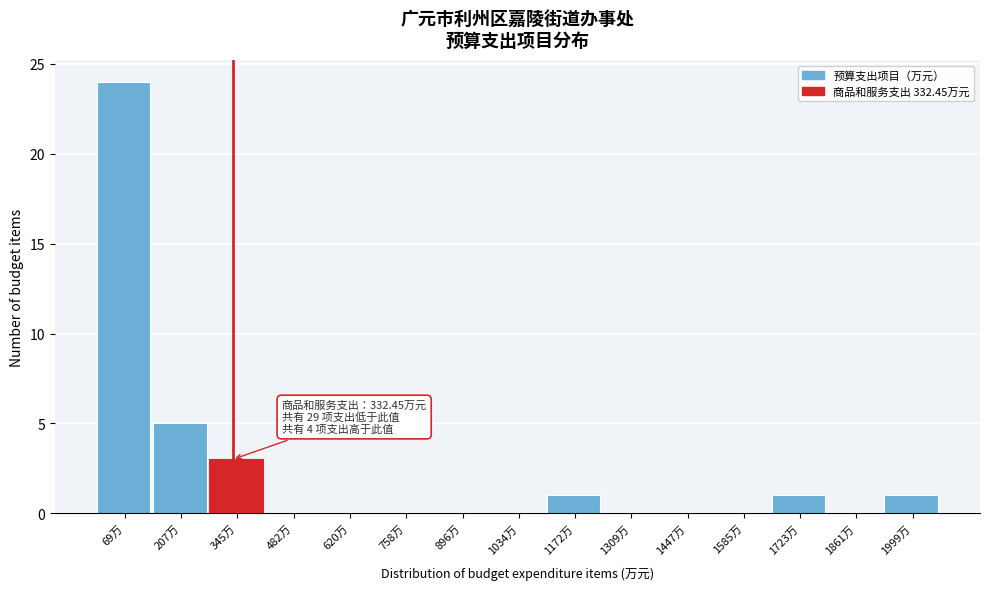

Over which range of the x-axis is the bar tallest?

0 to 140